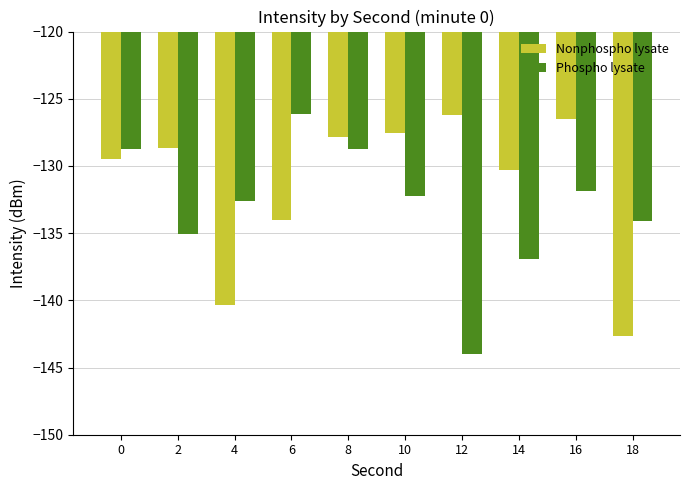

What is the lowest value of the Nonphospho lysate series?

-142.6